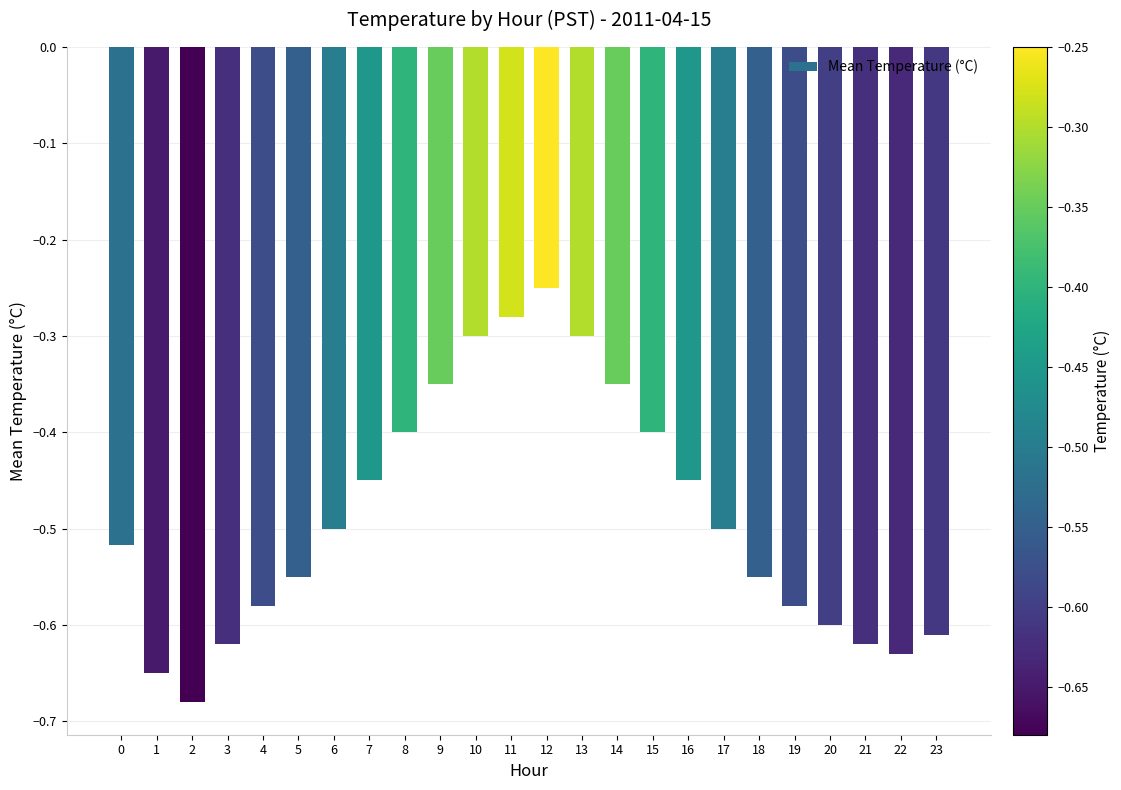

What is the difference between the maximum and minimum values?

0.4